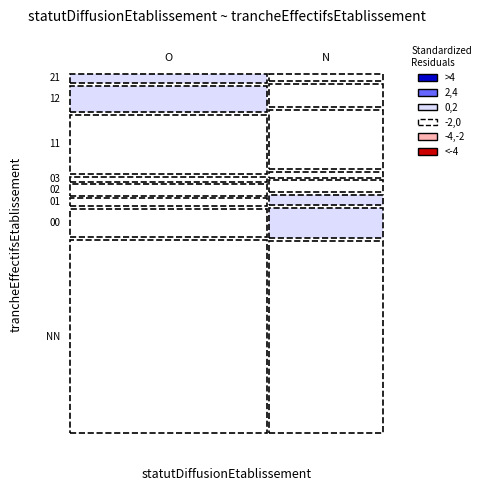

How many data points are less than 22?

8